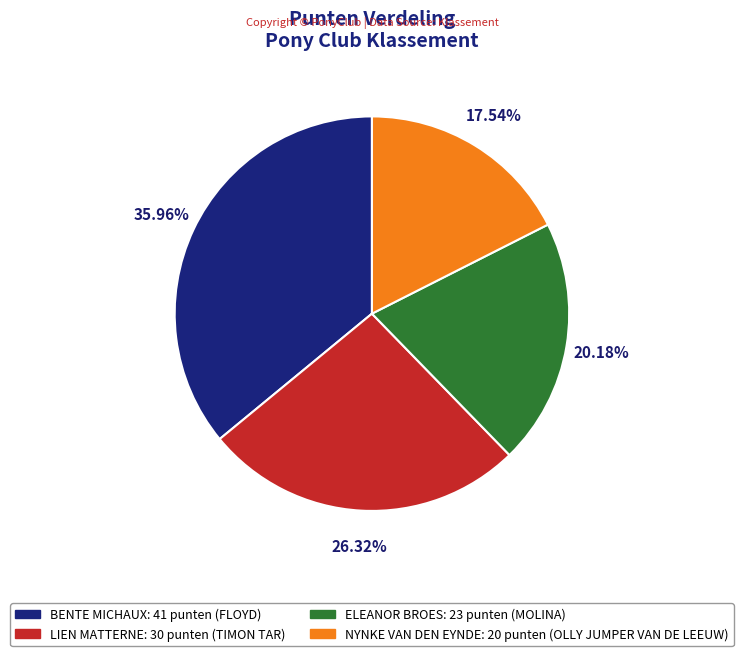

Between NYNKE VAN DEN EYNDE: 20 punten (OLLY JUMPER VAN DE LEEUW) and ELEANOR BROES: 23 punten (MOLINA), which is larger?

ELEANOR BROES: 23 punten (MOLINA)